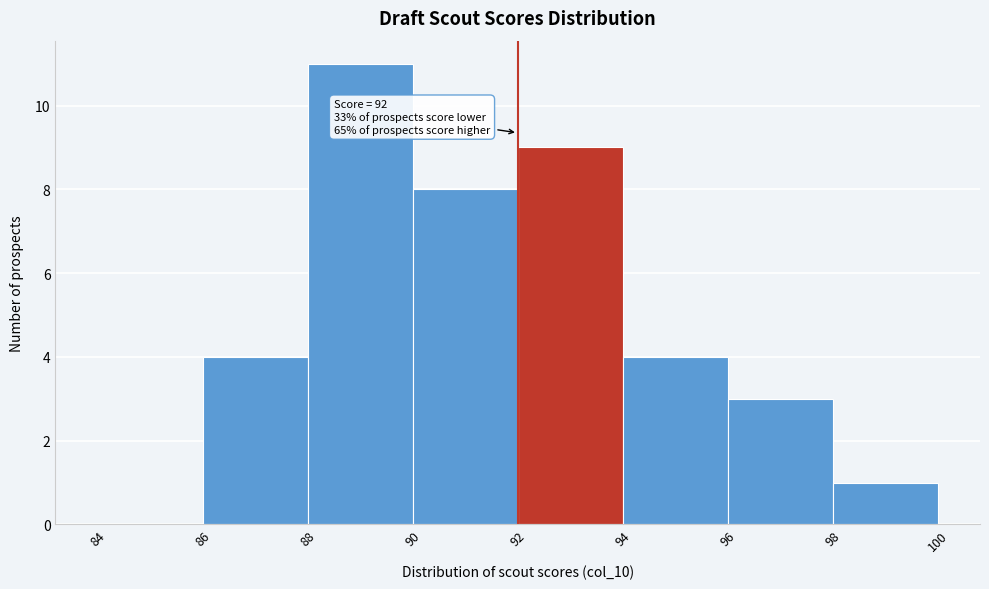

Which range on the x-axis has the tallest bar?

88 to 90